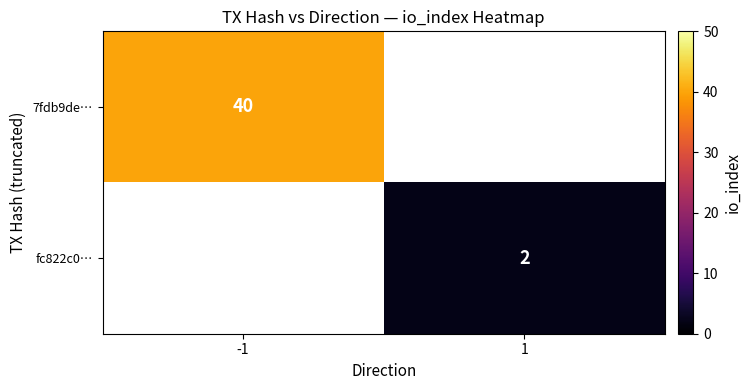

Which label corresponds to the smallest value in the chart?

1